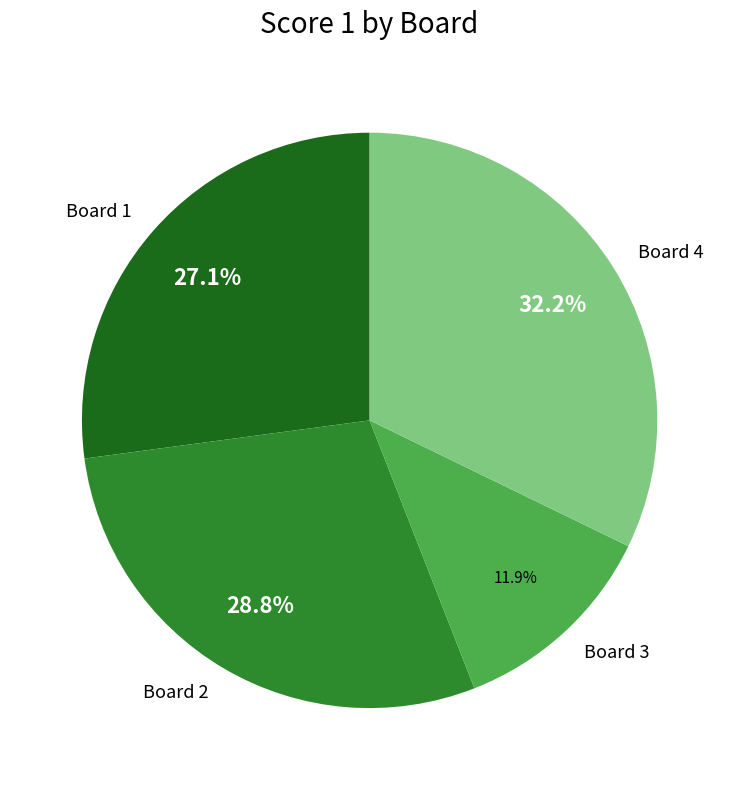

What percentage is the Board 4 slice, to the nearest percent?

32%